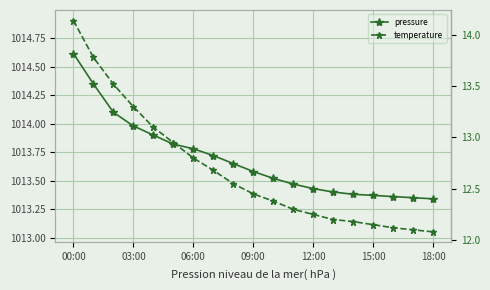

Between 12:00 and 15, which series saw the biggest shift?

temperature